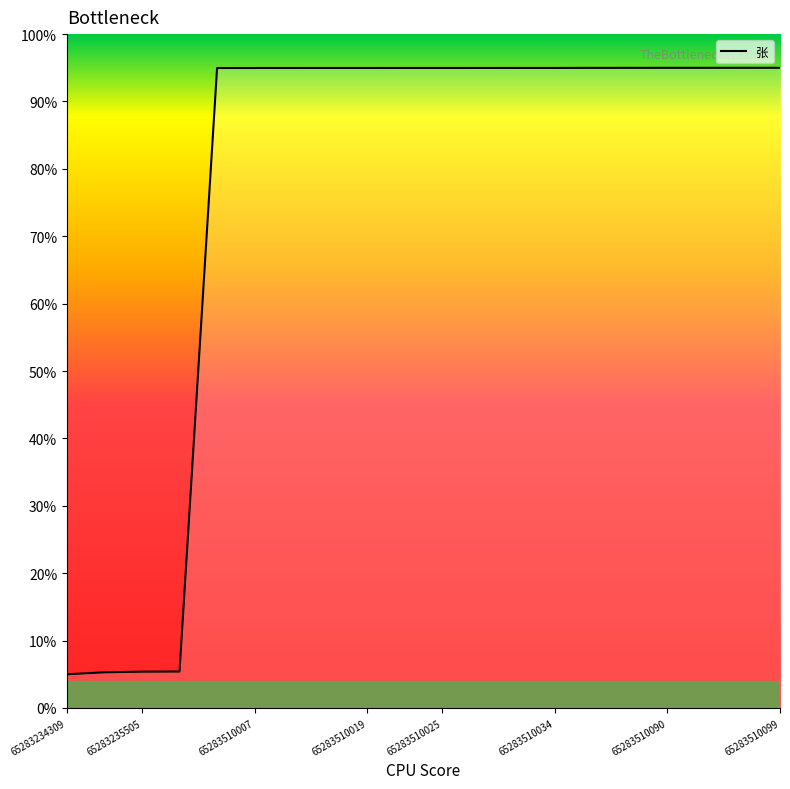

What is the minimum value shown in the chart?

5.0